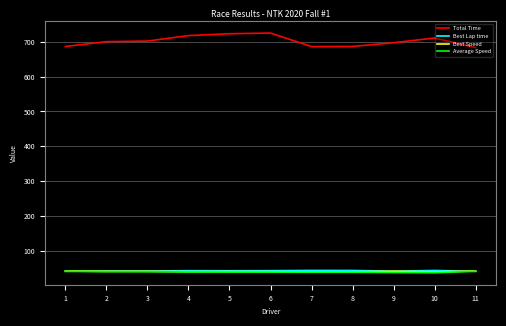

What is the highest value of the Average Speed series?

42.2